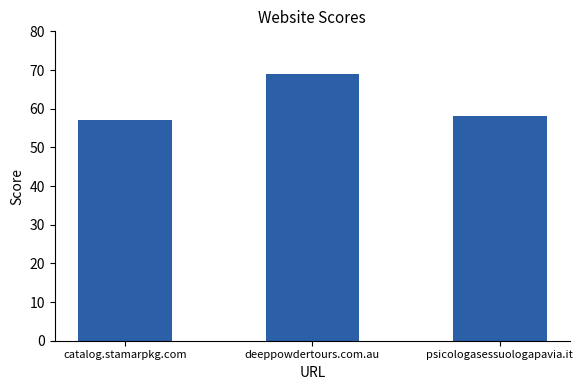

Which has a higher value, deeppowdertours.com.au or catalog.stamarpkg.com?

deeppowdertours.com.au